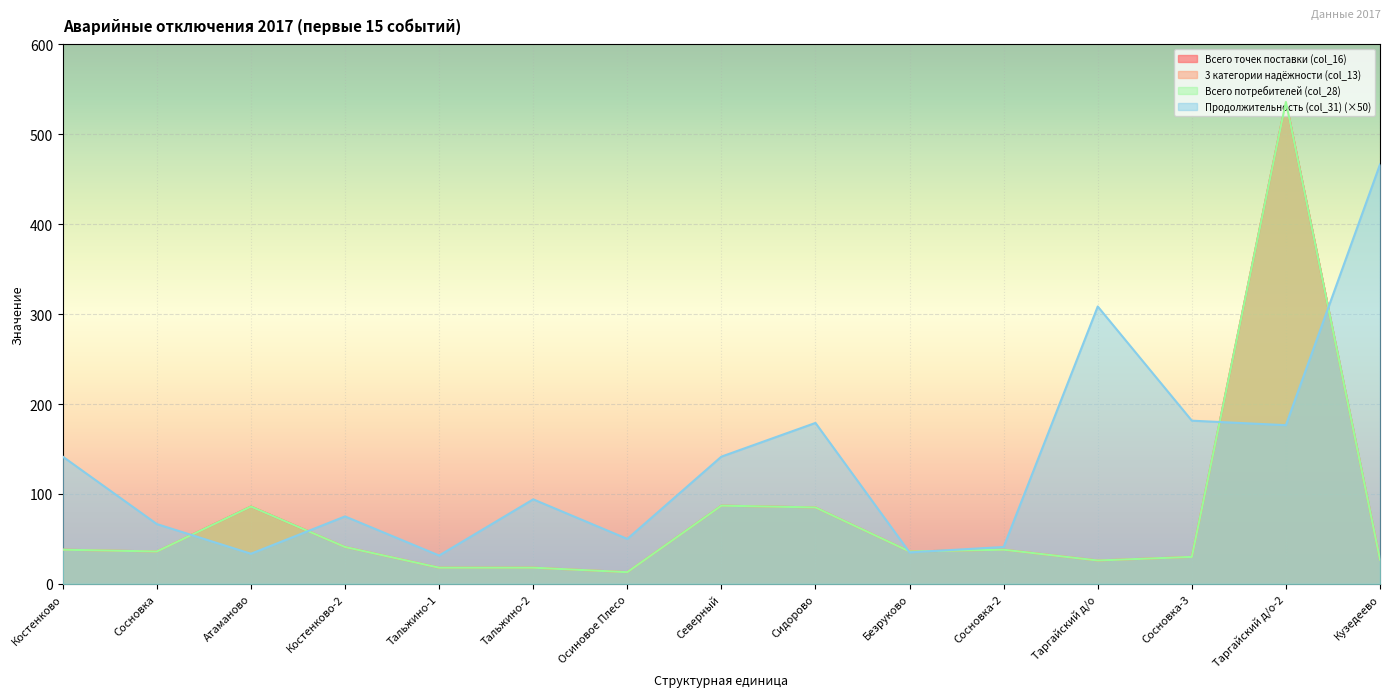

After their last crossing, which series has the higher values: Продолжительность (col_31) or Всего потребителей (col_28)?

Продолжительность (col_31)